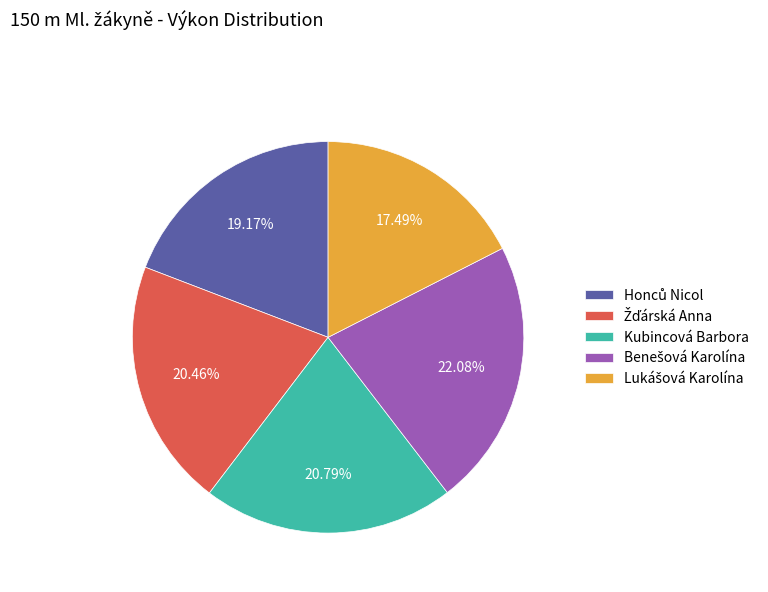

How many segments does this pie chart have?

5